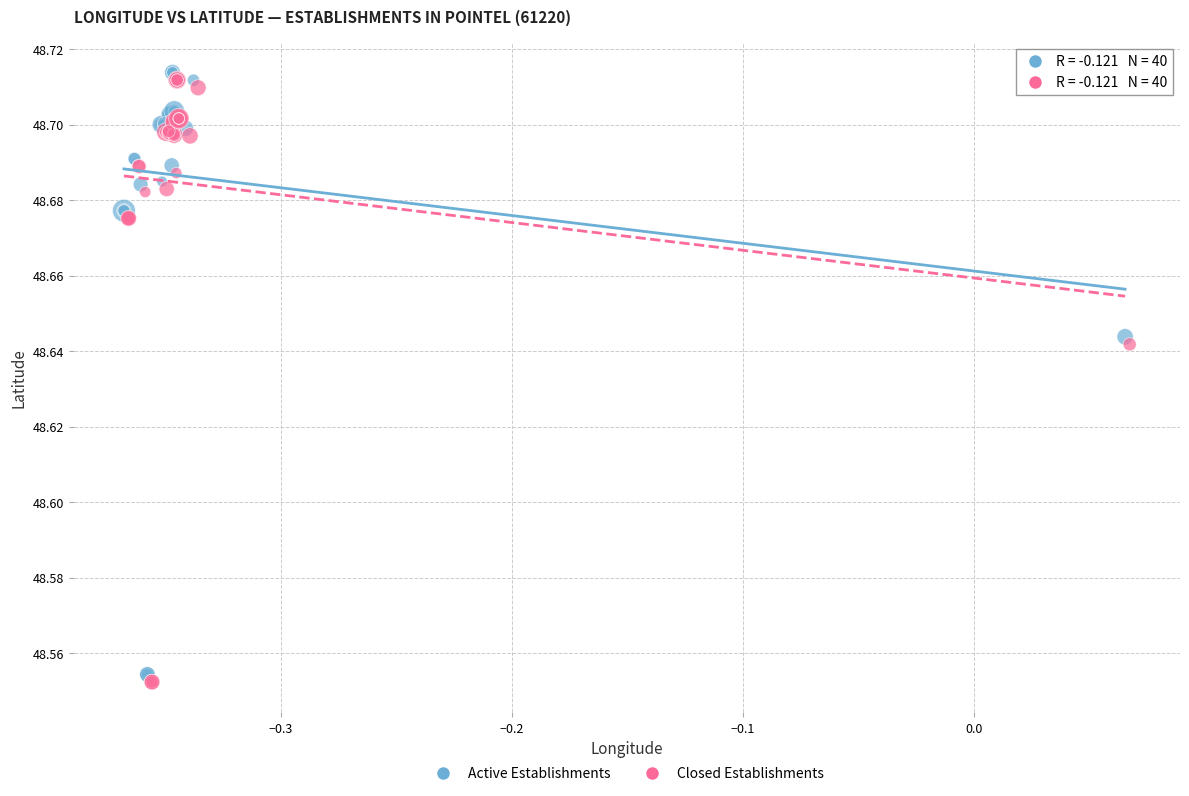

Which series reaches the maximum Y coordinate?

Active Establishments